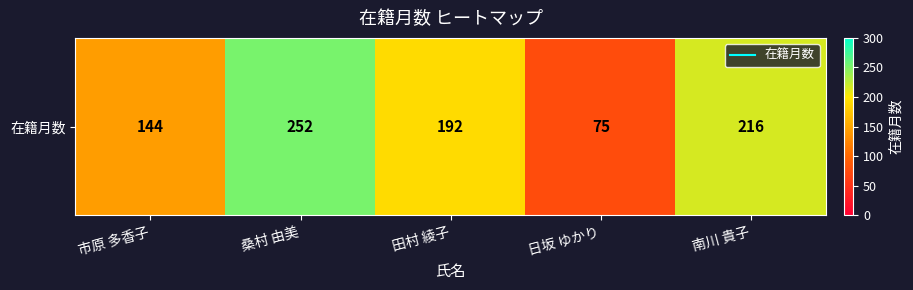

At which label does the data first exceed 192?

桑村 由美